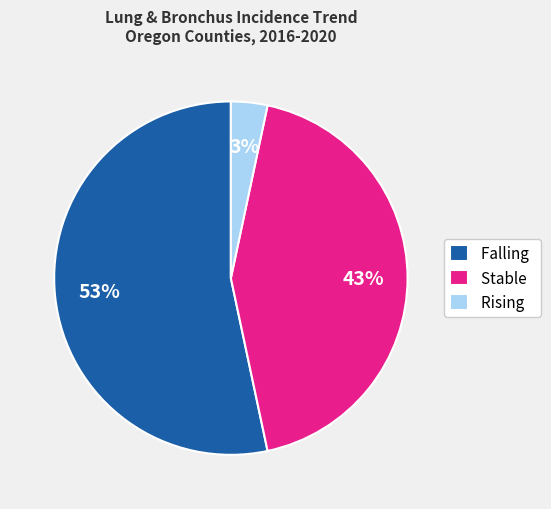

What percentage is the Stable slice, to the nearest percent?

43%